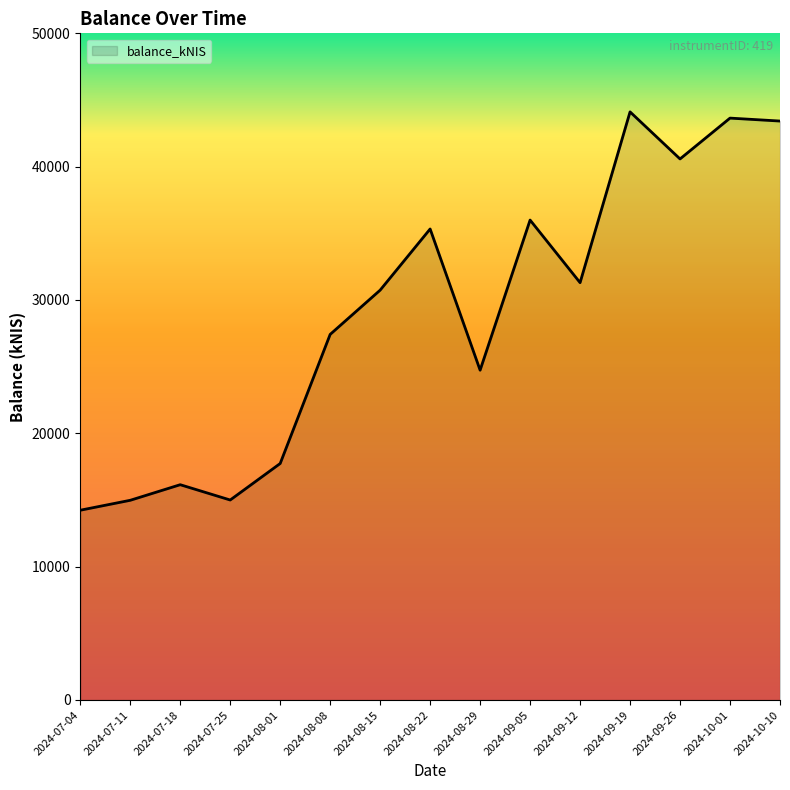

What is the greatest value displayed?

44109.7